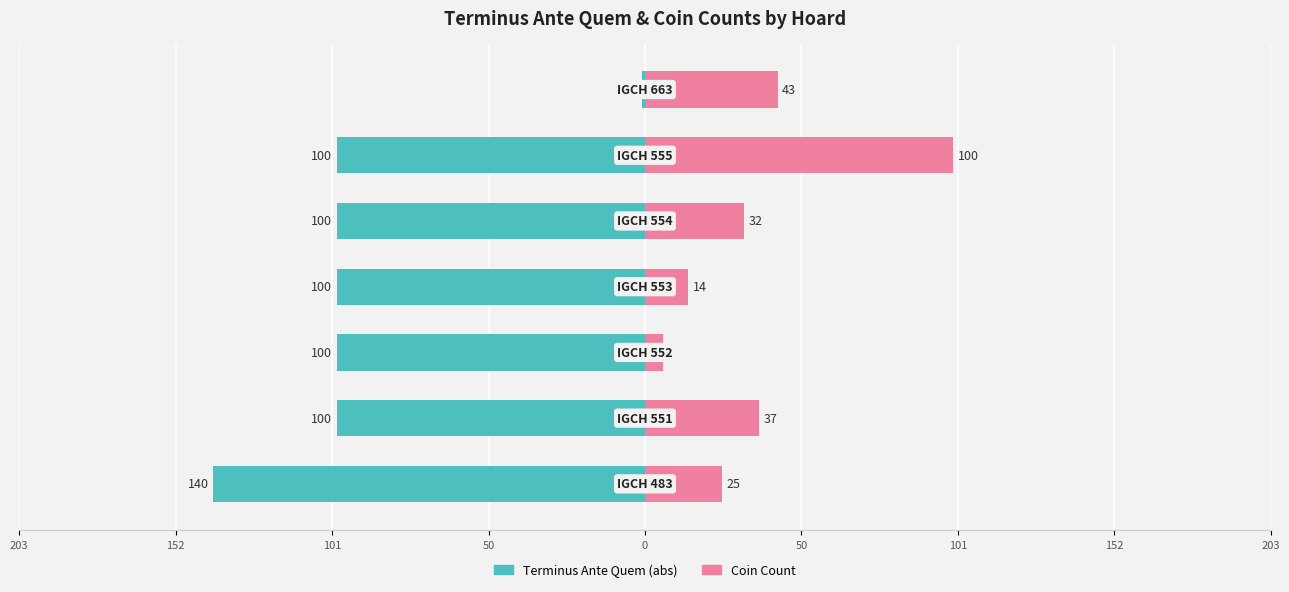

Reading left to right, transcribe all the data shown in this chart.

Terminus Ante Quem (abs): -140	-100	-100	-100	-100	-100	-1
Coin Count: 25	37	6	14	32	100	43